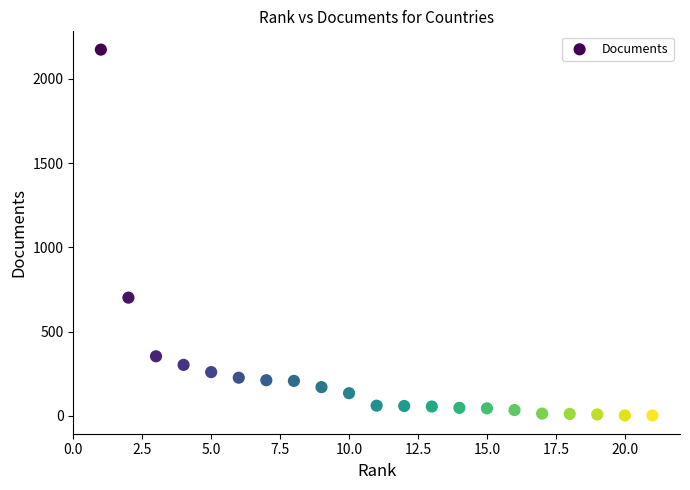

What Y value in the scatter plot is closest to 1087?

701